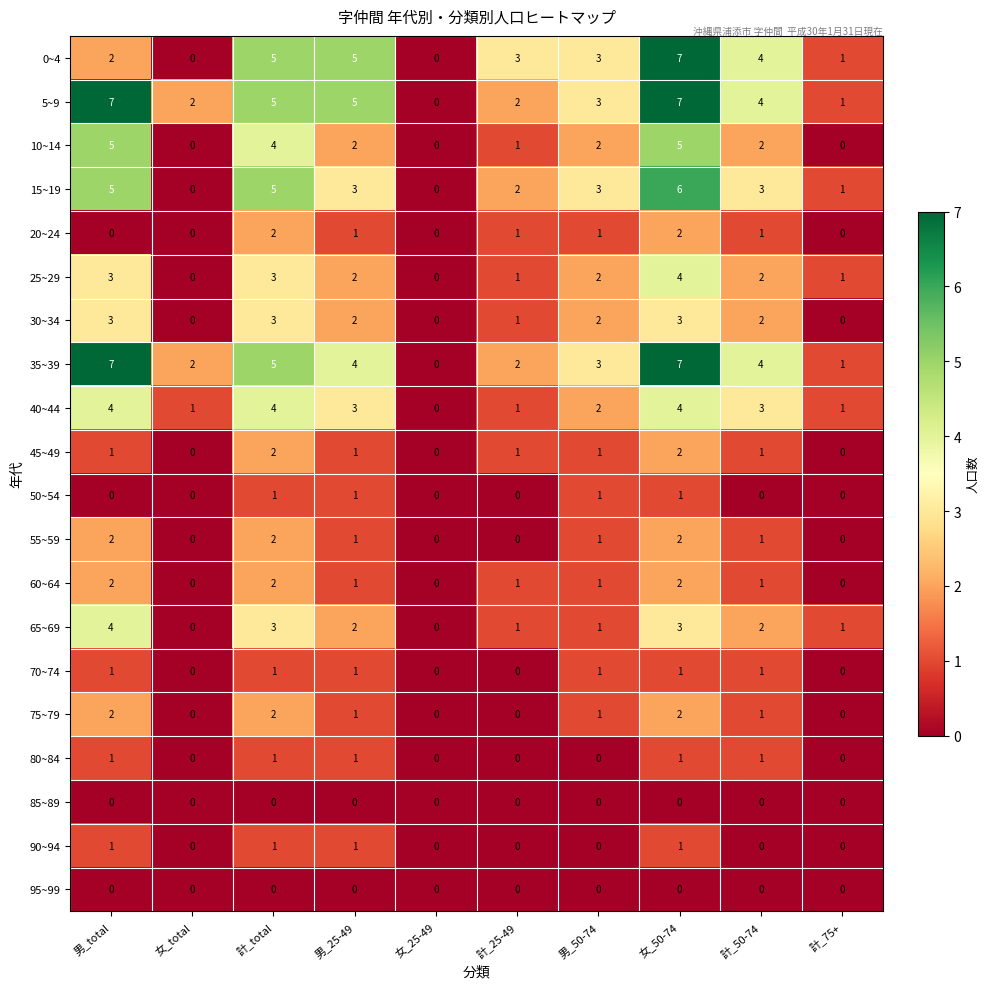

At which label does 30~34 first exceed 2?

男_total